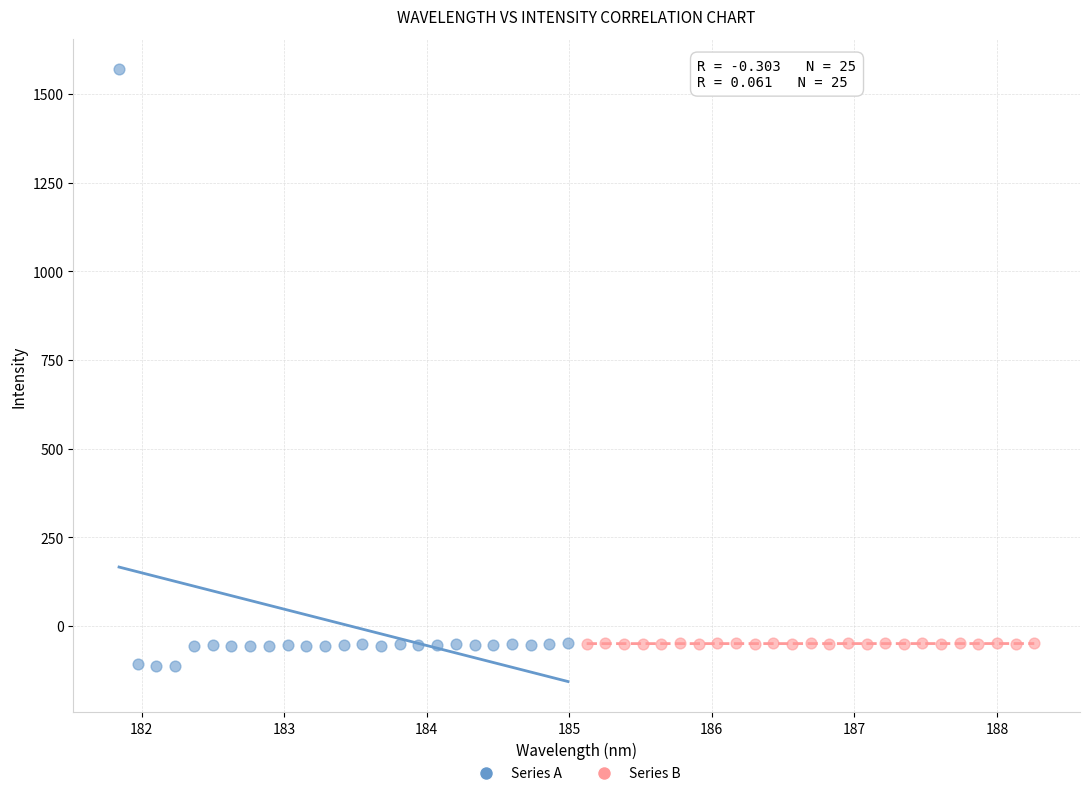

Which series has the largest Y range (max minus min)?

Series A